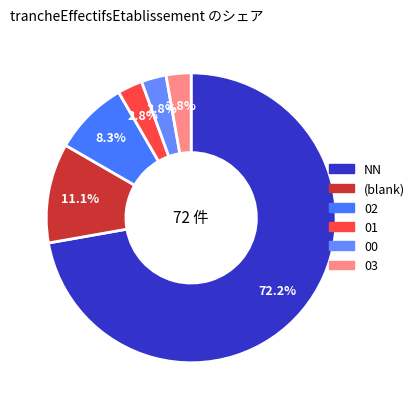

Between 03 and 02, which is larger?

02